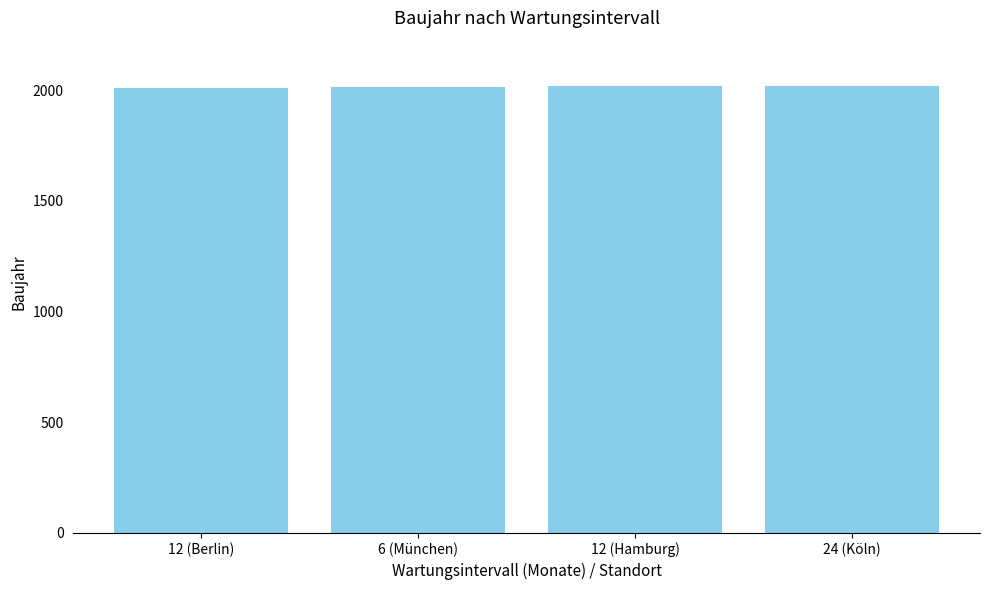

How many values are below 2018?

2